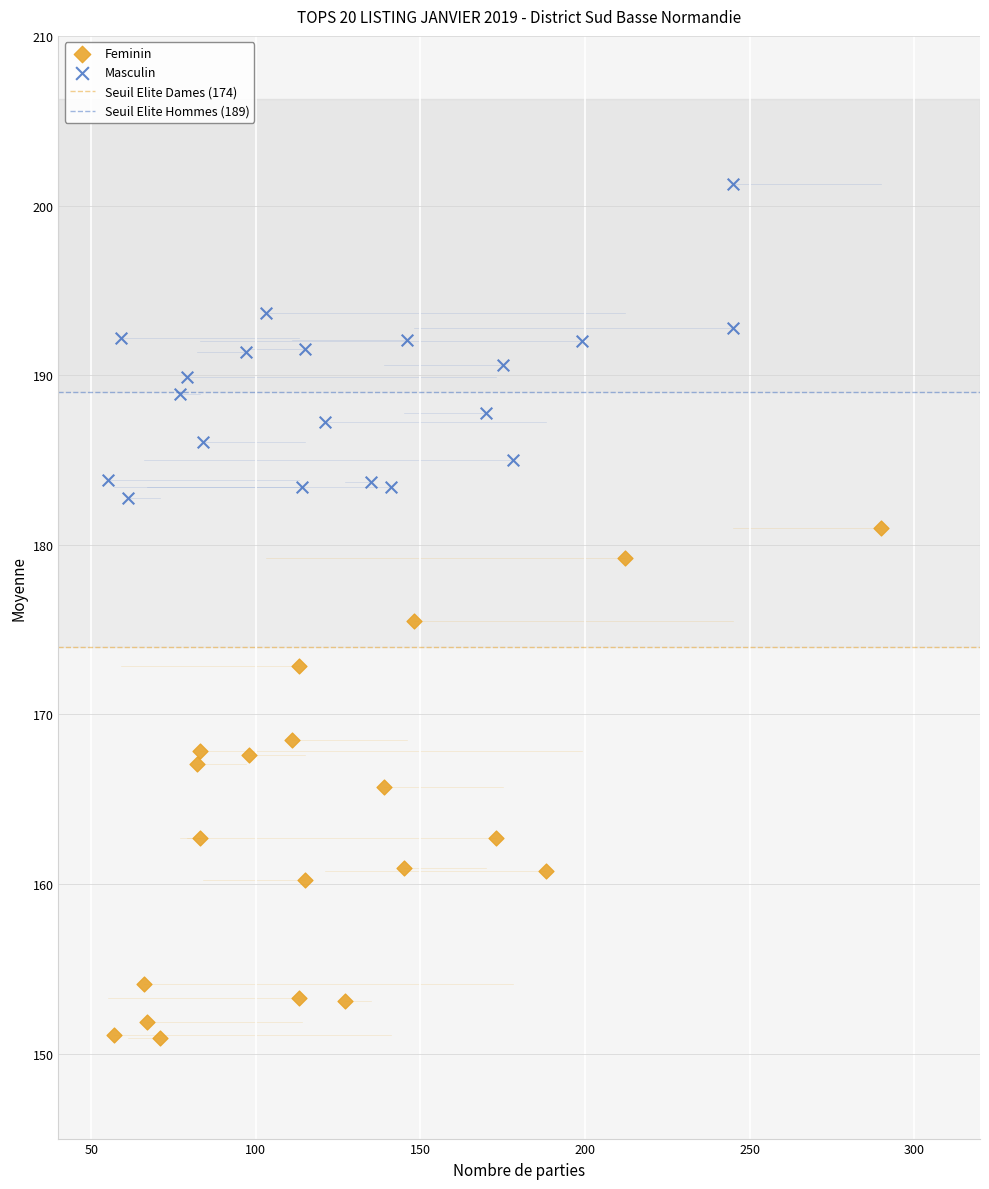

Which series reaches the minimum Y coordinate?

Feminin